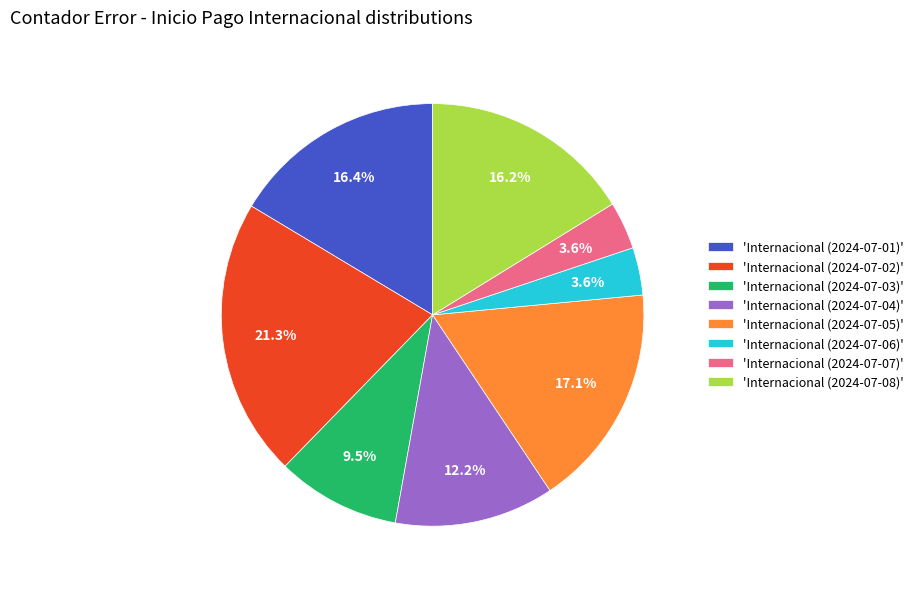

Which has a higher value, 'Internacional (2024-07-04)' or 'Internacional (2024-07-01)'?

'Internacional (2024-07-01)'